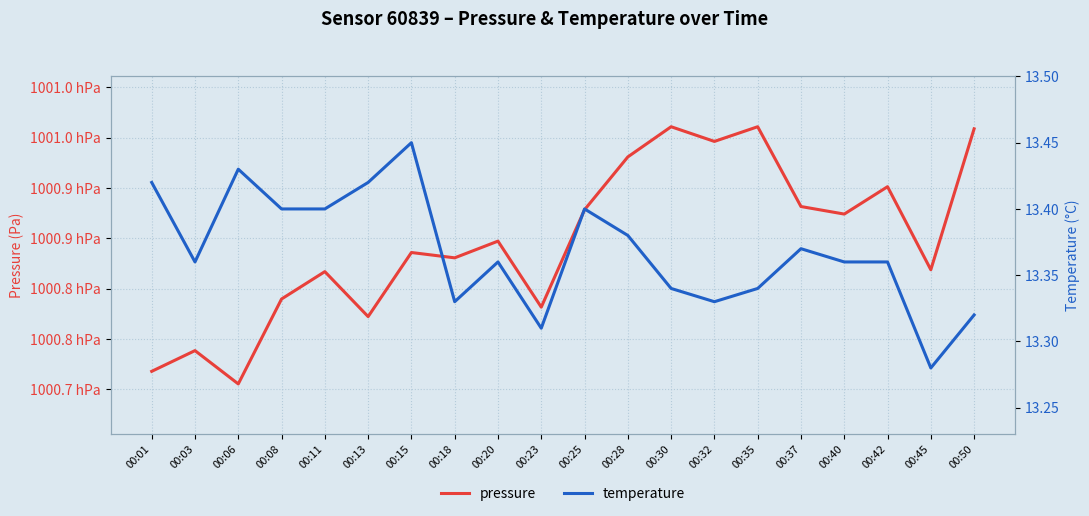

Reading left to right, list all the values displayed in this chart.

pressure: 100071.8	100073.8	100070.5	100079.0	100081.7	100077.2	100083.6	100083.1	100084.7	100078.2	100087.8	100093.1	100096.1	100094.6	100096.1	100088.2	100087.4	100090.1	100081.9	100095.9
temperature: 13.4	13.4	13.4	13.4	13.4	13.4	13.4	13.3	13.4	13.3	13.4	13.4	13.3	13.3	13.3	13.4	13.4	13.4	13.3	13.3